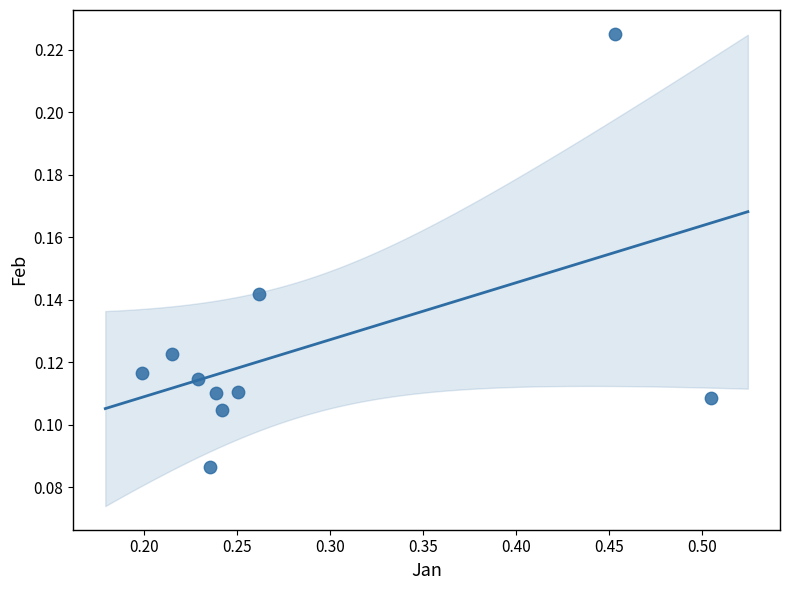

What is the range of X values (max minus min)?

0.3